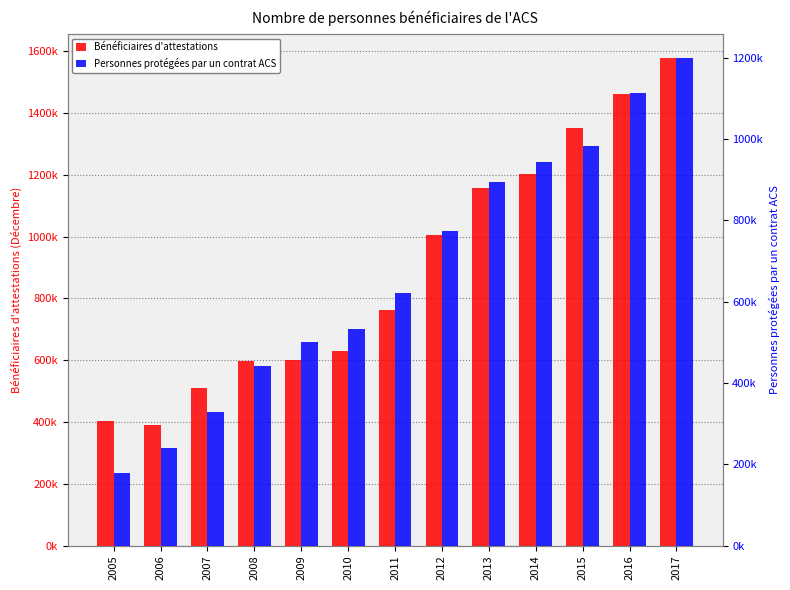

How many categories are shown in the chart?

13